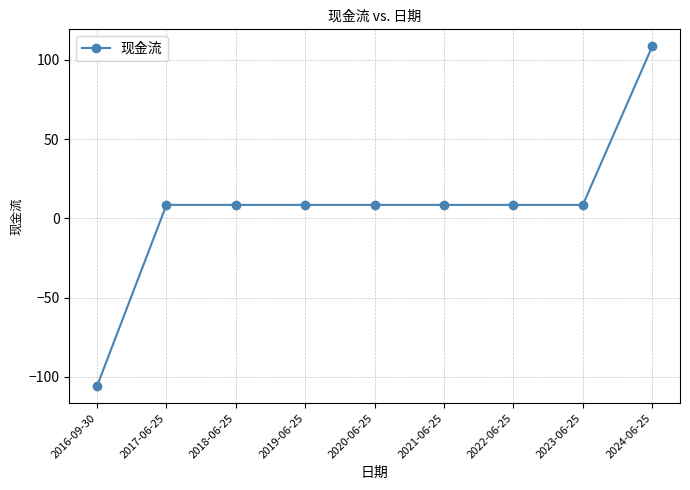

What is the label of the 2nd point from the right?

2023-06-25